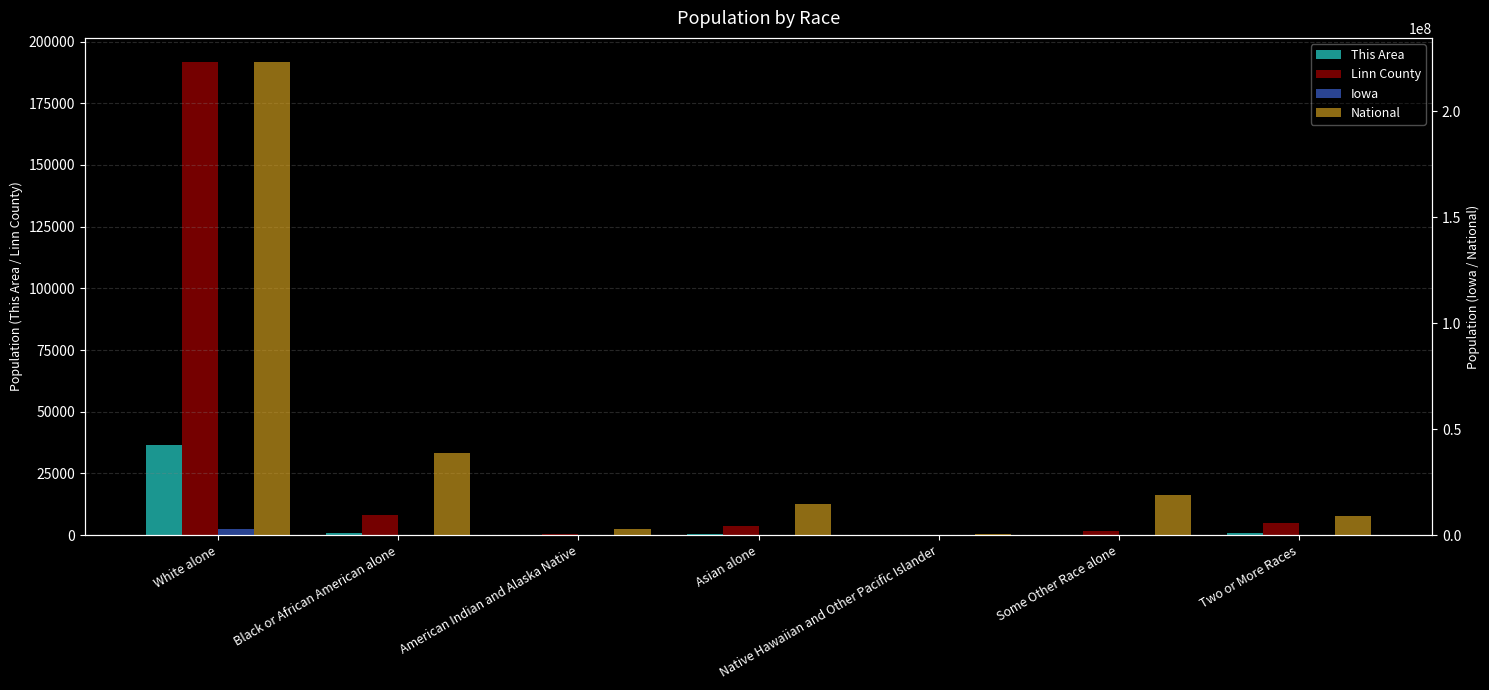

Reading left to right, what are all the values shown in this chart?

This Area: 36608	728	91	596	18	180	726
Linn County: 191884	8346	565	3806	180	1512	4933
Iowa: 2781561	89148	11084	53094	2003	56132	53333
National: 223553265	38929319	2932248	14674252	540013	19107368	9009073